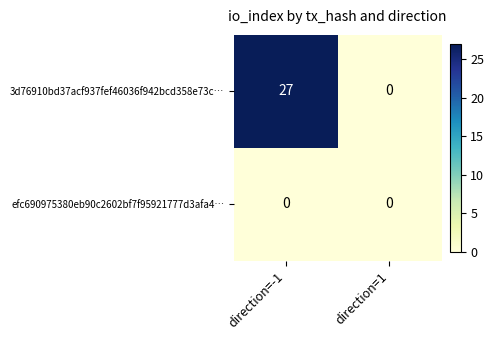

What is the difference between the maximum and minimum values in the 3d76910bd37acf937fef46036f942bcd358e73c… series?

27